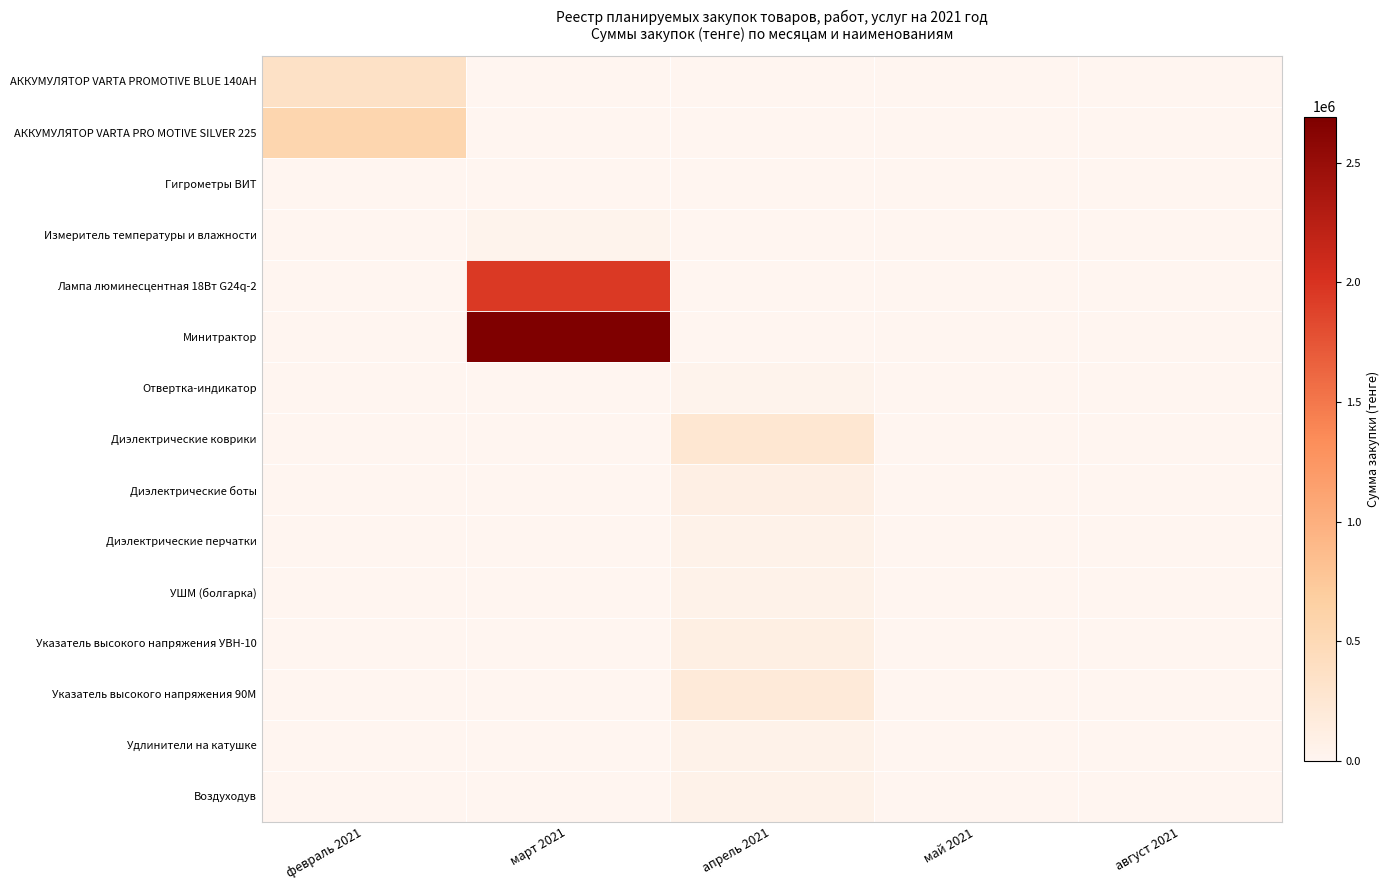

Reading left to right, extract all data points from this chart.

АККУМУЛЯТОР VARTA PROMOTIVE BLUE 140AH: февраль 2021=360000.0	март 2021=0.0	апрель 2021=0.0	май 2021=0.0	август 2021=0.0
АККУМУЛЯТОР VARTA PRO MOTIVE SILVER 225: февраль 2021=560000.0	март 2021=0.0	апрель 2021=0.0	май 2021=0.0	август 2021=0.0
Гигрометры ВИТ: февраль 2021=0.0	март 2021=10446.5	апрель 2021=0.0	май 2021=0.0	август 2021=0.0
Измеритель температуры и влажности: февраль 2021=0.0	март 2021=34732.2	апрель 2021=0.0	май 2021=0.0	август 2021=0.0
Лампа люминесцентная 18Вт G24q-2: февраль 2021=0.0	март 2021=1950000.0	апрель 2021=0.0	май 2021=0.0	август 2021=0.0
Минитрактор: февраль 2021=0.0	март 2021=2692400.0	апрель 2021=0.0	май 2021=0.0	август 2021=0.0
Отвертка-индикатор: февраль 2021=0.0	март 2021=0.0	апрель 2021=41148.0	май 2021=0.0	август 2021=0.0
Диэлектрические коврики: февраль 2021=0.0	март 2021=0.0	апрель 2021=253000.0	май 2021=0.0	август 2021=0.0
Диэлектрические боты: февраль 2021=0.0	март 2021=0.0	апрель 2021=98000.0	май 2021=0.0	август 2021=0.0
Диэлектрические перчатки: февраль 2021=0.0	март 2021=0.0	апрель 2021=55860.0	май 2021=0.0	август 2021=0.0
УШМ (болгарка): февраль 2021=0.0	март 2021=0.0	апрель 2021=60540.0	май 2021=0.0	август 2021=0.0
Указатель высокого напряжения УВН-10: февраль 2021=0.0	март 2021=0.0	апрель 2021=113340.0	май 2021=0.0	август 2021=0.0
Указатель высокого напряжения 90М: февраль 2021=0.0	март 2021=0.0	апрель 2021=194640.0	май 2021=0.0	август 2021=0.0
Удлинители на катушке: февраль 2021=0.0	март 2021=0.0	апрель 2021=60600.0	май 2021=0.0	август 2021=0.0
Воздуходув: февраль 2021=0.0	март 2021=0.0	апрель 2021=57180.0	май 2021=0.0	август 2021=0.0